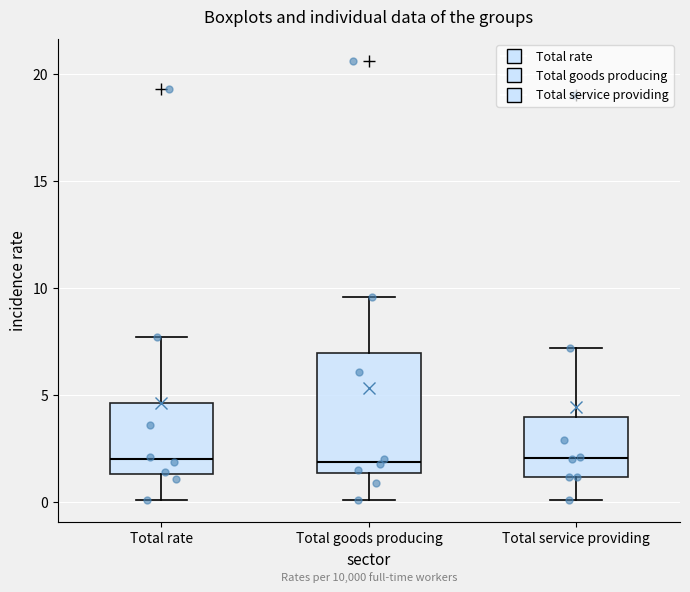

Comparing the boxes themselves (not the whiskers), which one is the tallest?

Total goods producing